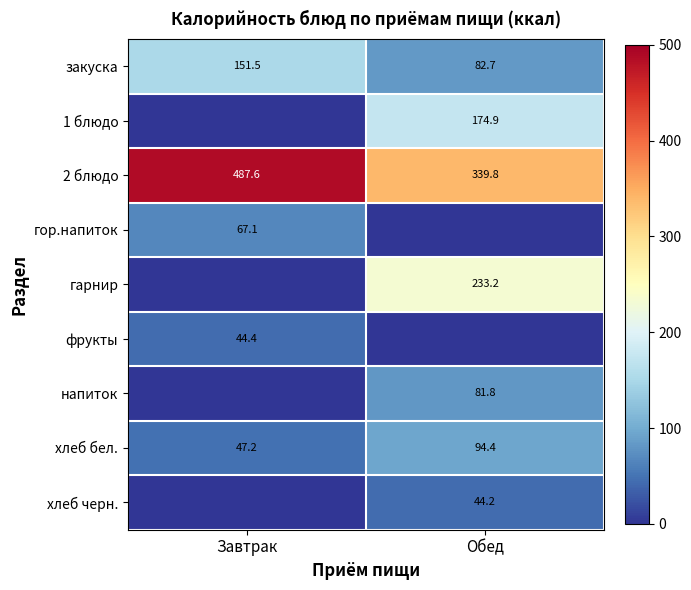

What is the sum of the закуска values at Завтрак and Обед?

234.2